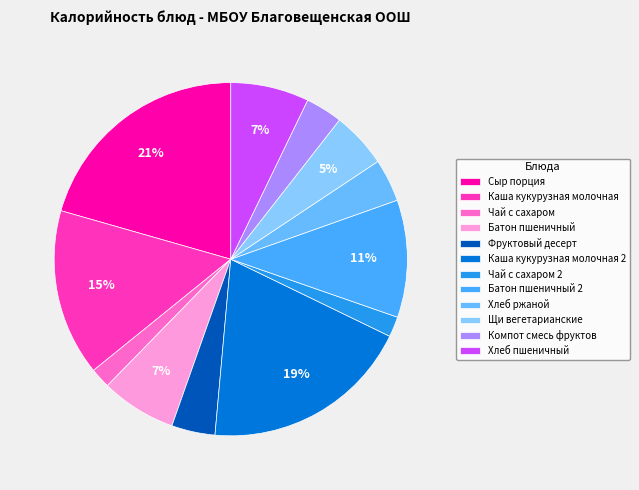

Which slice is the largest?

Сыр порция